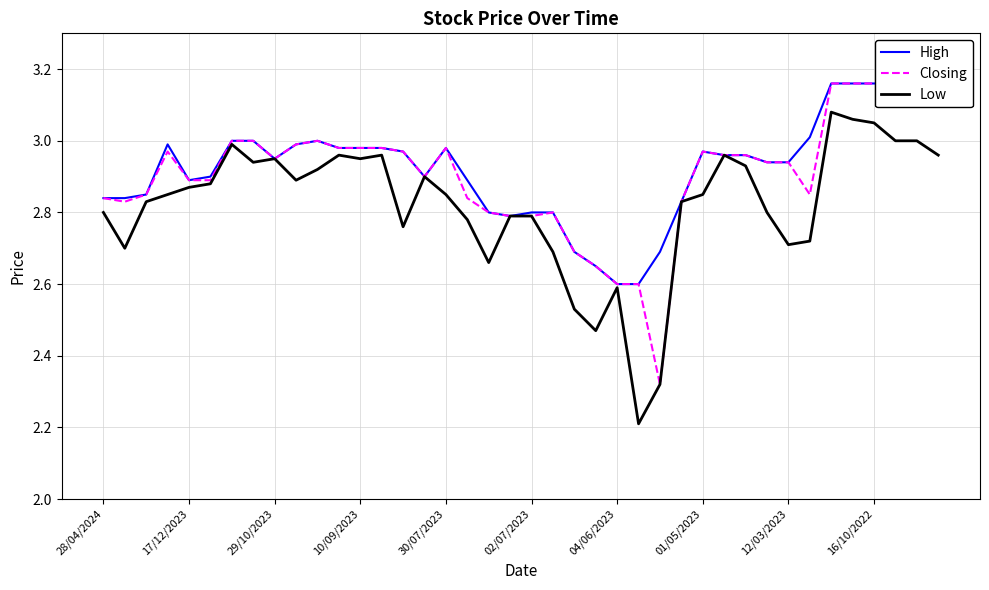

Reading right to left, transcribe all the data shown in this chart.

High: 3.1	3.1	3.2	3.2	3.2	3.2	3.0	2.9	2.9	3.0	3.0	3.0	2.8	2.7	2.6	2.6	2.6	2.7	2.8	2.8	2.8	2.8	2.9	3.0	2.9	3.0	3.0	3.0	3.0	3.0	3.0	3.0	3.0	3.0	2.9	2.9	3.0	2.9	2.8	2.8
Closing: 3.1	3.1	3.2	3.2	3.2	3.2	2.9	2.9	2.9	3.0	3.0	3.0	2.8	2.3	2.6	2.6	2.6	2.7	2.8	2.8	2.8	2.8	2.8	3.0	2.9	3.0	3.0	3.0	3.0	3.0	3.0	3.0	3.0	3.0	2.9	2.9	3.0	2.9	2.8	2.8
Low: 3.0	3.0	3.0	3.0	3.1	3.1	2.7	2.7	2.8	2.9	3.0	2.9	2.8	2.3	2.2	2.6	2.5	2.5	2.7	2.8	2.8	2.7	2.8	2.9	2.9	2.8	3.0	3.0	3.0	2.9	2.9	3.0	2.9	3.0	2.9	2.9	2.9	2.8	2.7	2.8